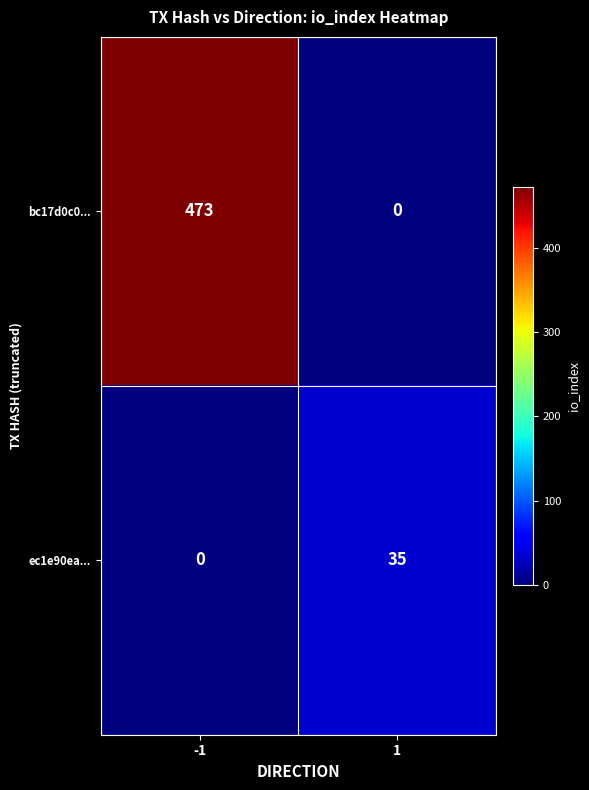

At which category is the sum across all series the highest?

-1